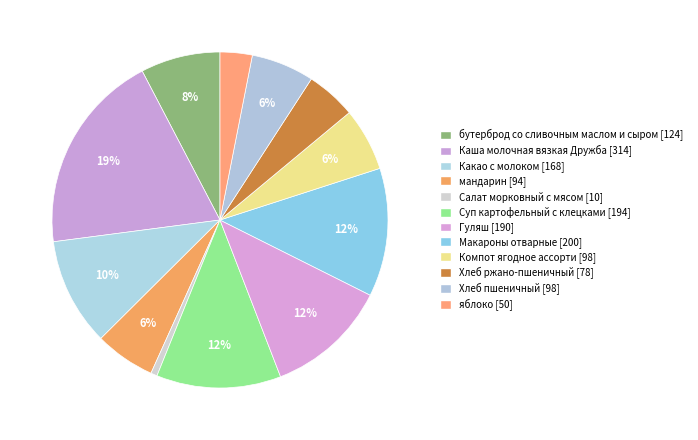

What percentage is the Хлеб пшеничный slice, to the nearest percent?

6%